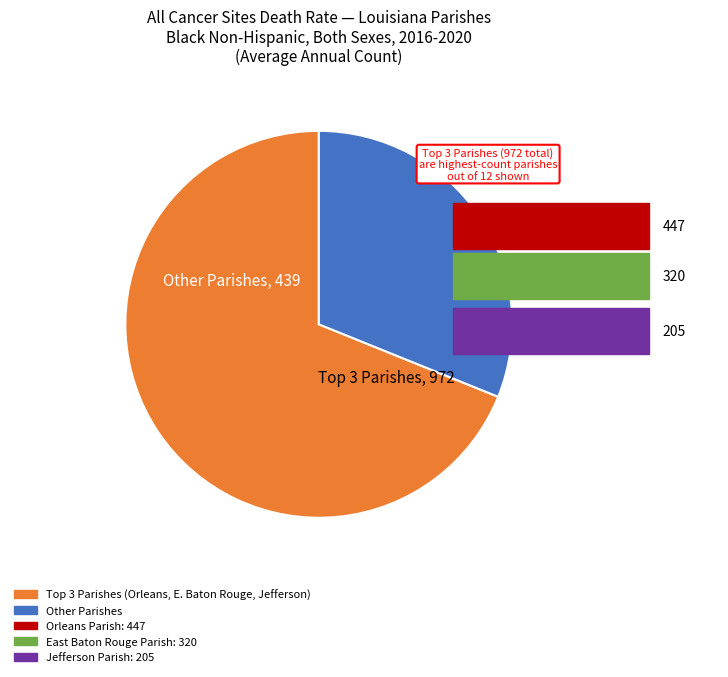

True or false: Other Parishes accounts for 38% of the total.

False